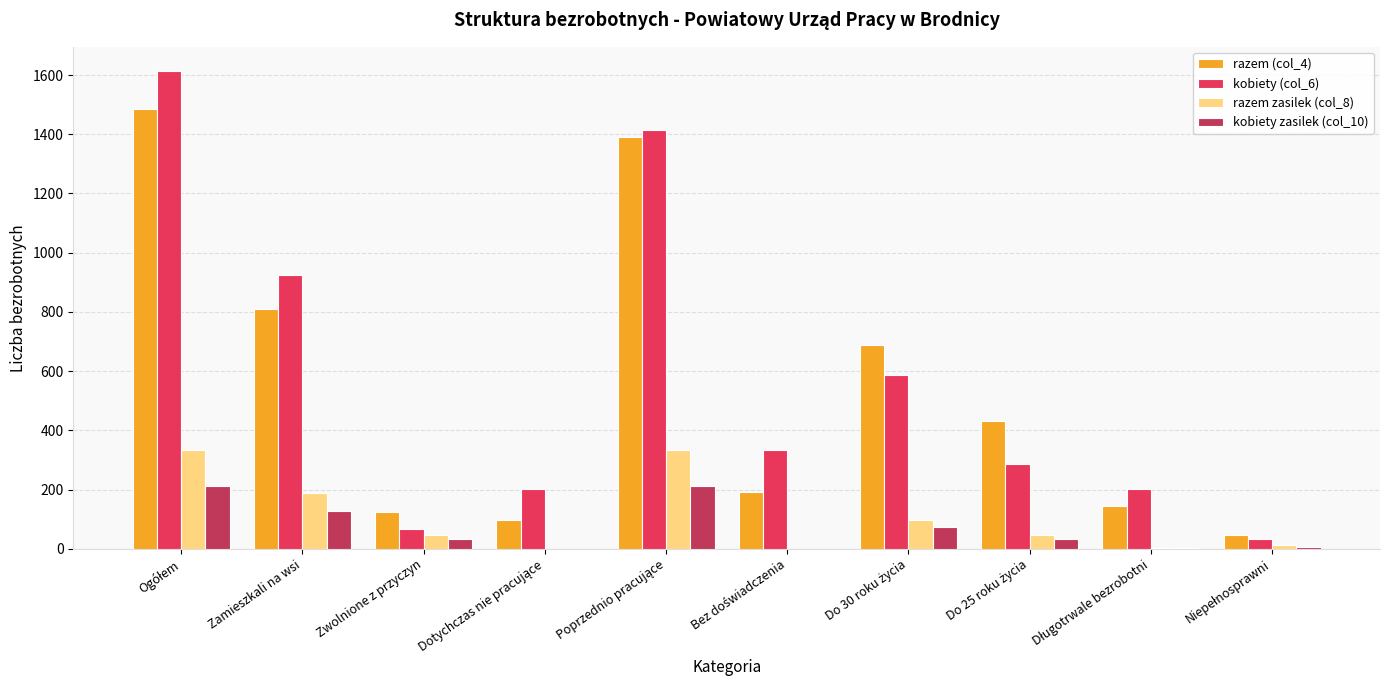

The razem zasilek (col_8) series shows 189 at Zamieszkali na wsi. True or false?

True